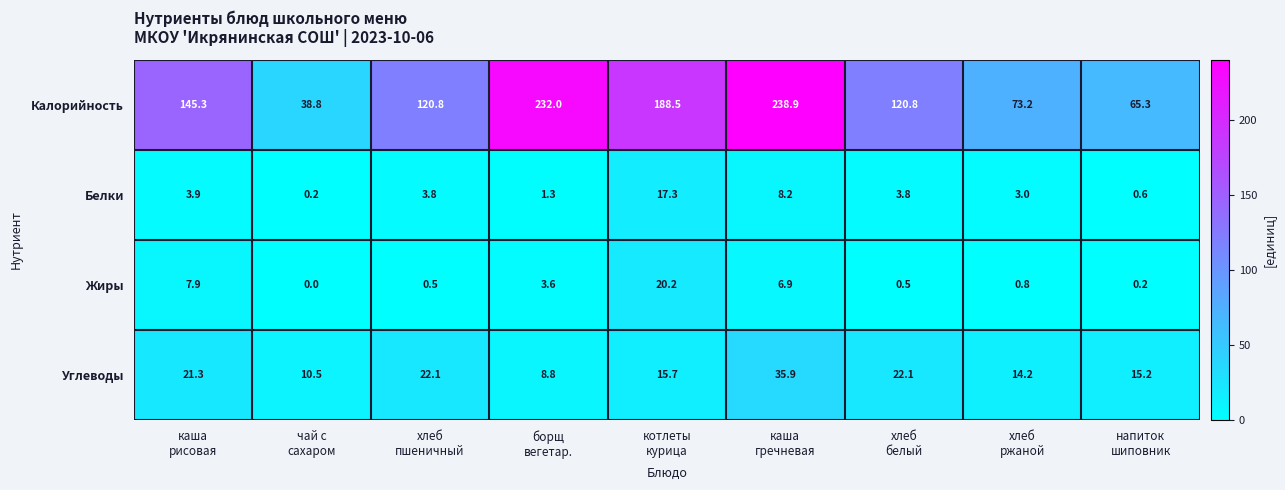

What is the greatest value displayed?

238.9